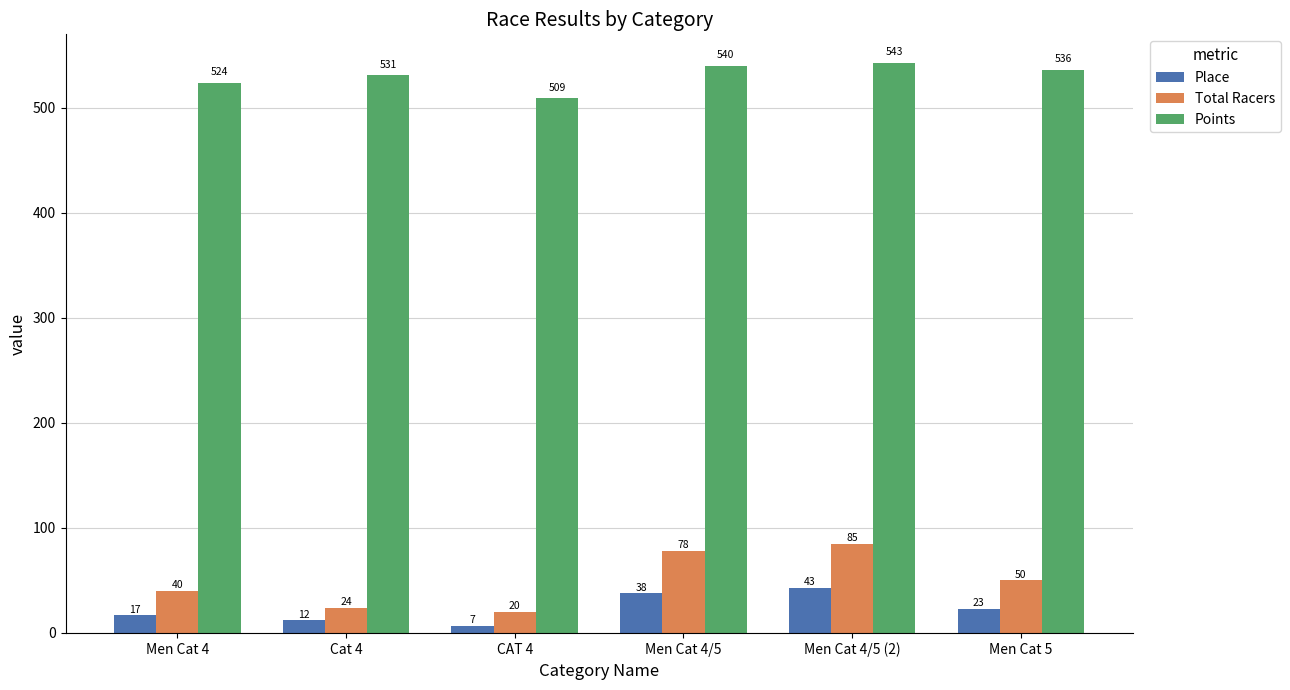

What is the maximum value shown in the chart?

542.7